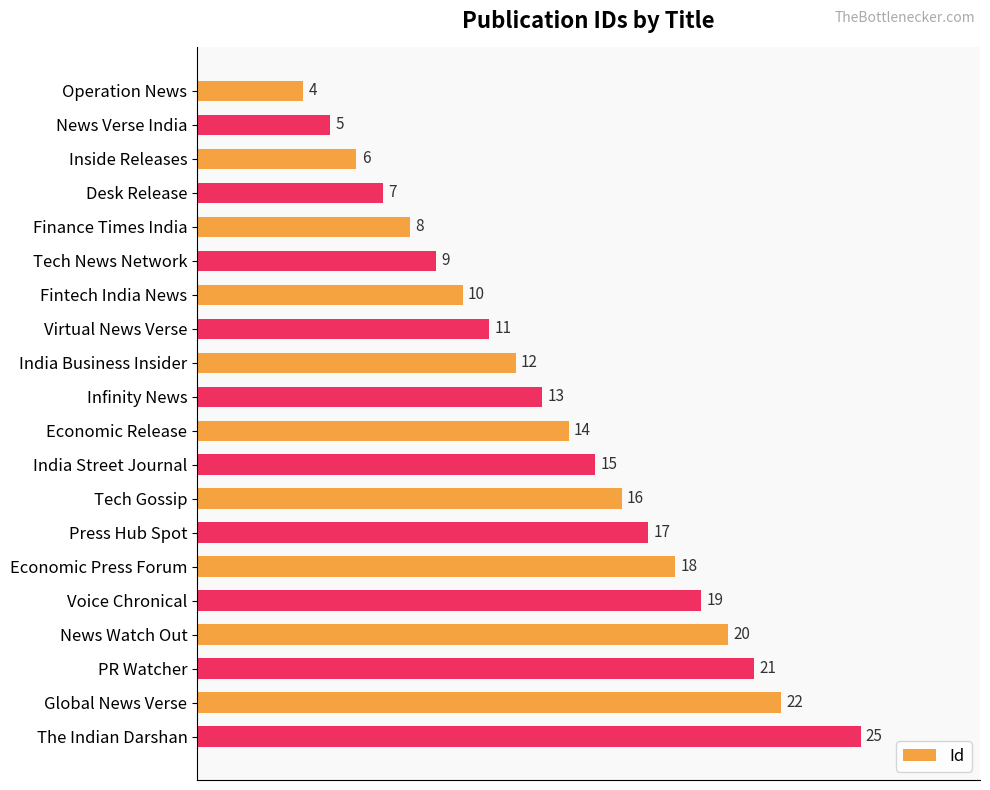

What is the change in value from Fintech India News to The Indian Darshan?

+15